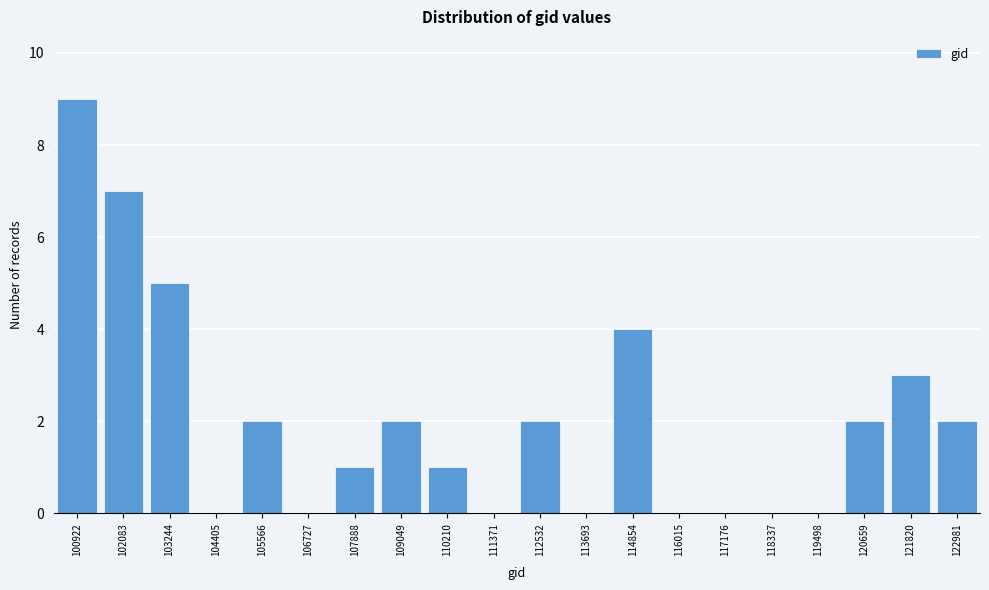

Reading left to right, extract all data points from this chart.

100922=9	102083=7	103244=5	104405=0	105566=2	106727=0	107888=1	109049=2	110210=1	111371=0	112532=2	113693=0	114854=4	116015=0	117176=0	118337=0	119498=0	120659=2	121820=3	122981=2